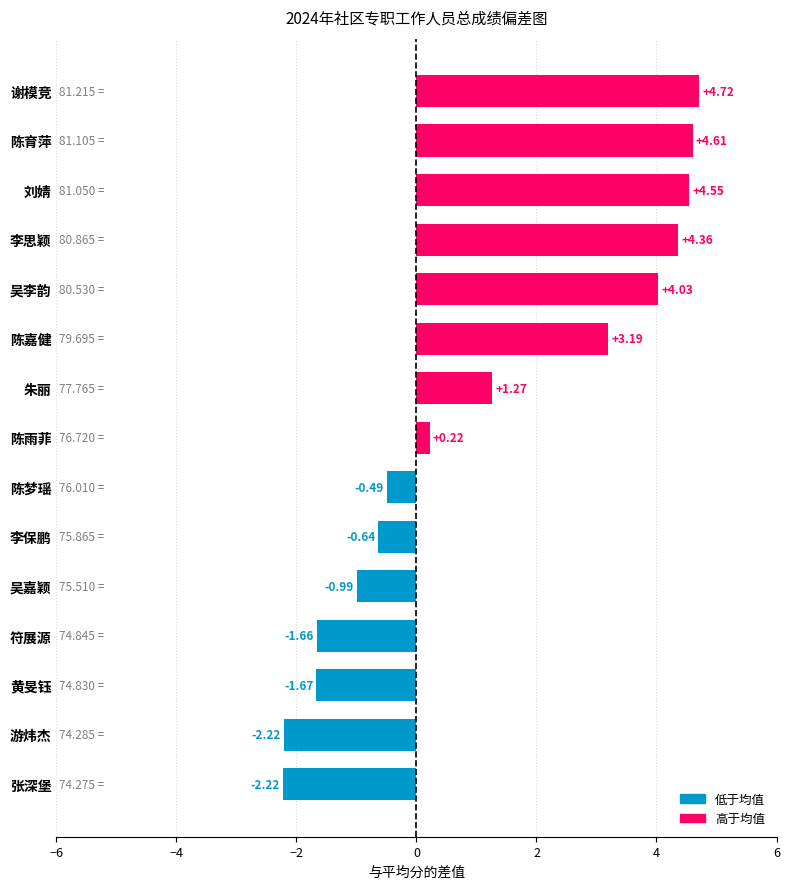

What is the difference between the maximum and minimum values?

6.9